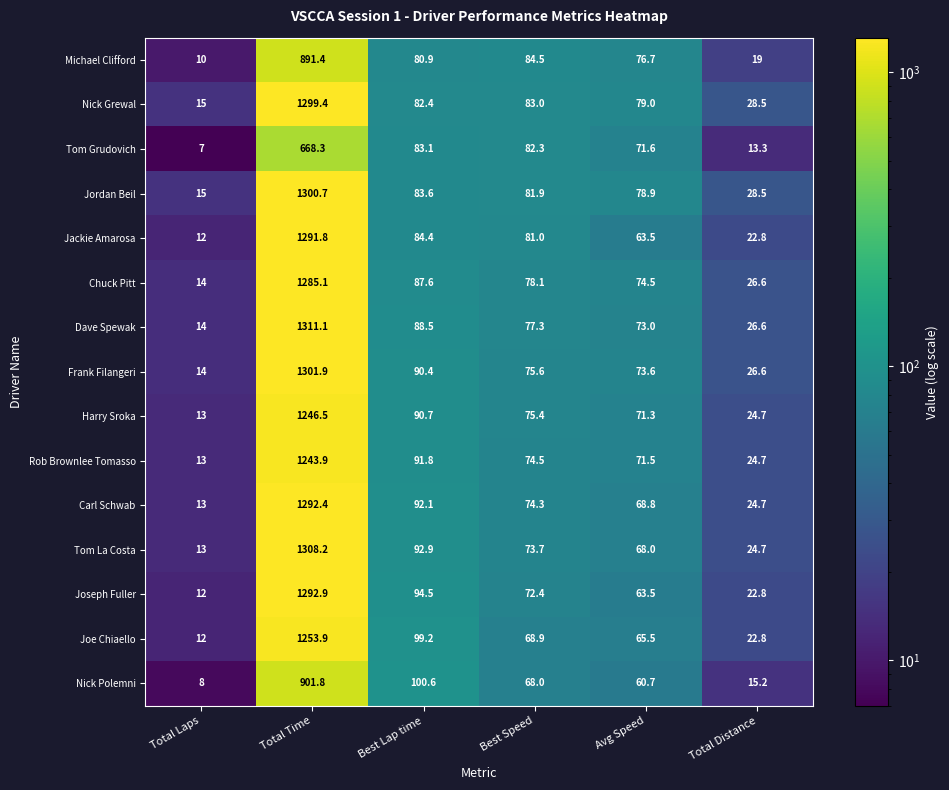

At which category is the sum across all series the highest?

Total Time